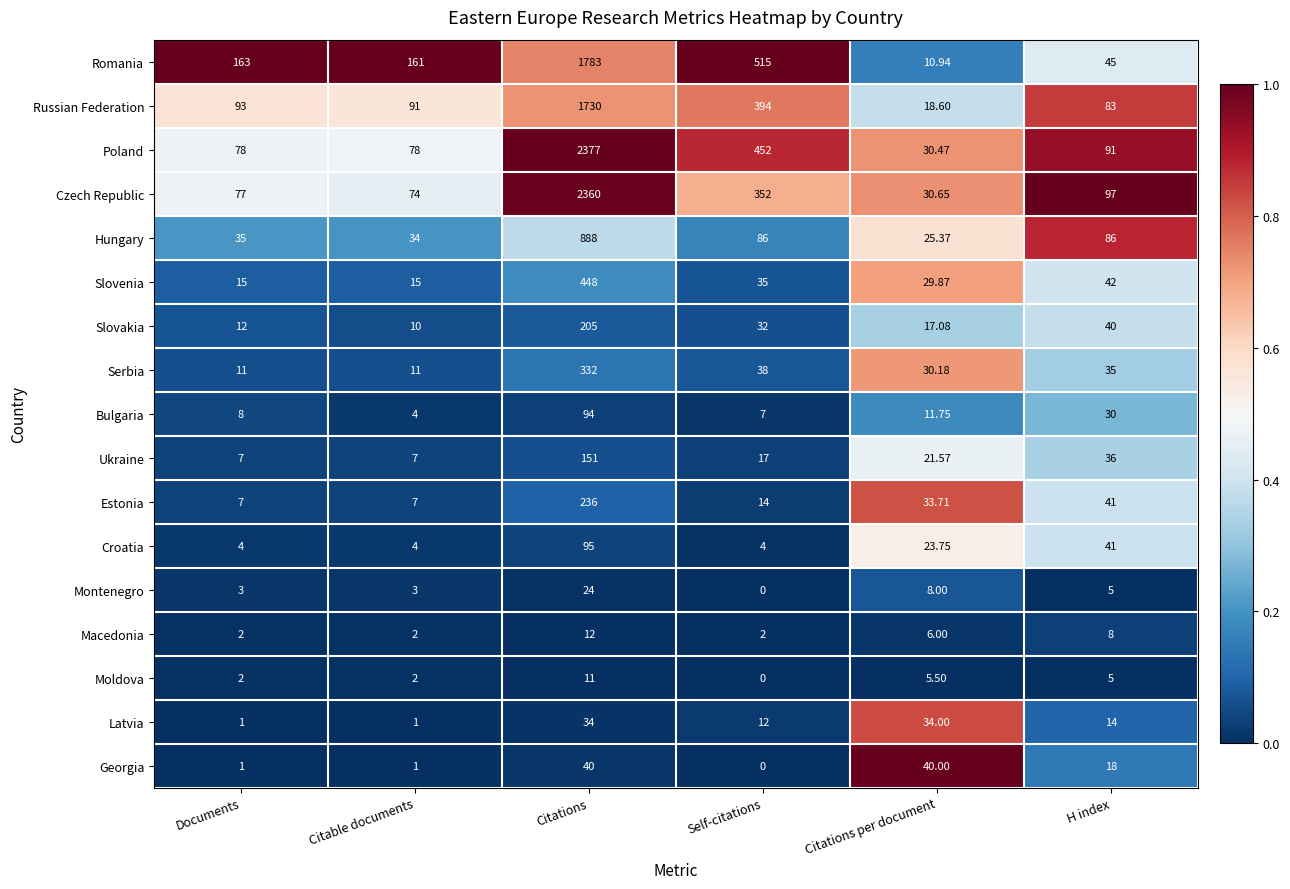

Which series changed the most between Documents and Citations per document?

Romania